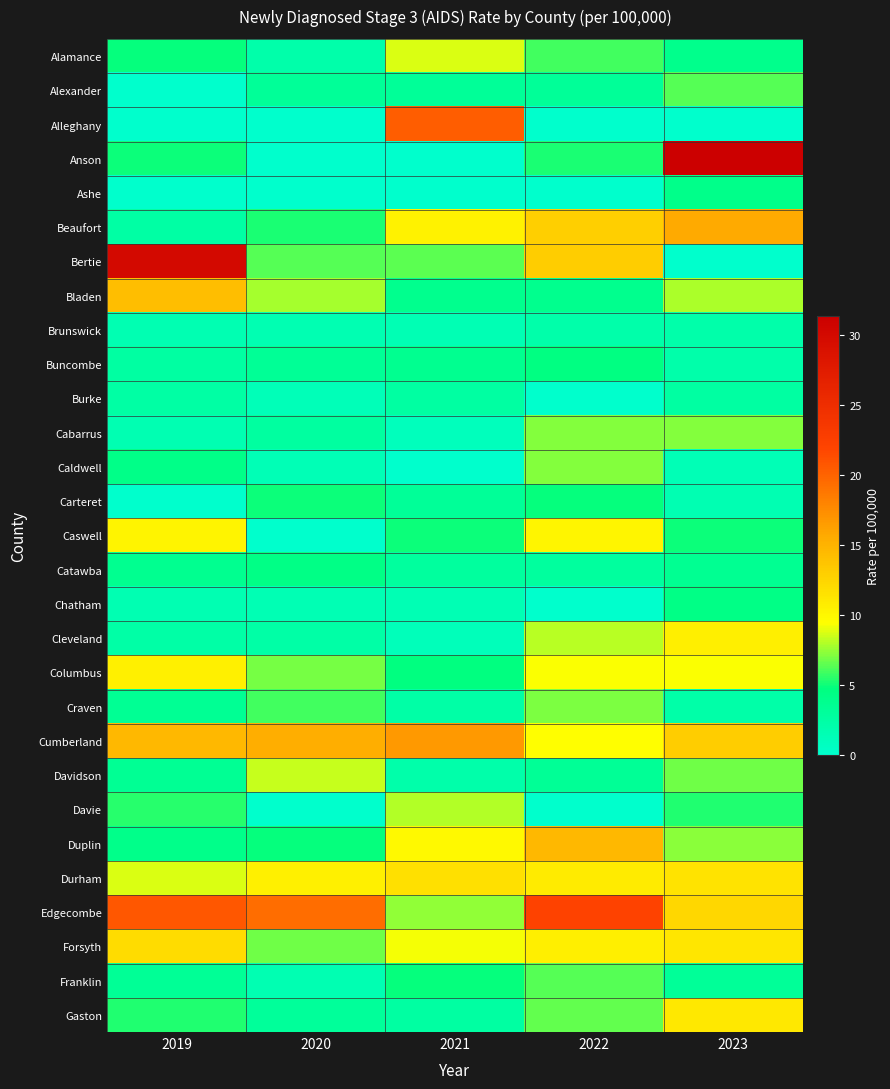

Reading left to right, transcribe all the data shown in this chart.

Alamance: 2019=4.9	2020=2.1	2021=8.8	2022=6.0	2023=4.0
Alexander: 2019=0.0	2020=3.2	2021=3.2	2022=3.2	2023=6.3
Alleghany: 2019=0.0	2020=0.0	2021=20.4	2022=0.0	2023=0.0
Anson: 2019=5.0	2020=0.0	2021=0.0	2022=5.2	2023=31.4
Ashe: 2019=0.0	2020=0.0	2021=0.0	2022=0.0	2023=4.1
Beaufort: 2019=2.5	2020=5.2	2021=10.4	2022=13.0	2023=15.6
Bertie: 2019=30.0	2020=6.3	2021=6.5	2022=13.1	2023=0.0
Bladen: 2019=14.2	2020=7.8	2021=3.9	2022=3.9	2023=7.9
Brunswick: 2019=1.6	2020=1.6	2021=1.5	2022=2.2	2023=2.2
Buncombe: 2019=2.6	2020=3.4	2021=3.8	2022=4.6	2023=2.1
Burke: 2019=2.5	2020=1.3	2021=2.6	2022=0.0	2023=2.6
Cabarrus: 2019=1.7	2020=2.7	2021=1.0	2022=7.2	2023=7.2
Caldwell: 2019=4.2	2020=1.4	2021=0.0	2022=7.2	2023=1.4
Carteret: 2019=0.0	2020=5.0	2021=3.3	2022=4.9	2023=1.6
Caswell: 2019=10.2	2020=0.0	2021=5.0	2022=10.1	2023=5.0
Catawba: 2019=3.7	2020=4.4	2021=2.9	2022=2.9	2023=3.6
Chatham: 2019=1.6	2020=1.5	2021=1.5	2022=0.0	2023=4.3
Cleveland: 2019=2.4	2020=2.4	2021=1.2	2022=8.2	2023=10.6
Columbus: 2019=10.5	2020=6.9	2021=4.7	2022=9.4	2023=9.4
Craven: 2019=3.5	2020=5.9	2021=2.4	2022=7.0	2023=2.3
Cumberland: 2019=14.6	2020=15.4	2021=16.7	2022=9.5	2023=13.1
Davidson: 2019=3.5	2020=8.4	2021=2.1	2022=3.4	2023=6.8
Davie: 2019=5.5	2020=0.0	2021=8.0	2022=0.0	2023=5.3
Duplin: 2019=4.1	2020=4.9	2021=9.9	2022=14.7	2023=7.3
Durham: 2019=8.8	2020=10.5	2021=11.7	2022=10.8	2023=11.5
Edgecombe: 2019=20.8	2020=19.4	2021=7.4	2022=22.1	2023=12.3
Forsyth: 2019=11.9	2020=6.8	2021=9.2	2022=10.6	2023=11.2
Franklin: 2019=3.4	2020=1.7	2021=4.9	2022=6.3	2023=3.2
Gaston: 2019=5.3	2020=3.1	2021=2.6	2022=6.6	2023=11.1